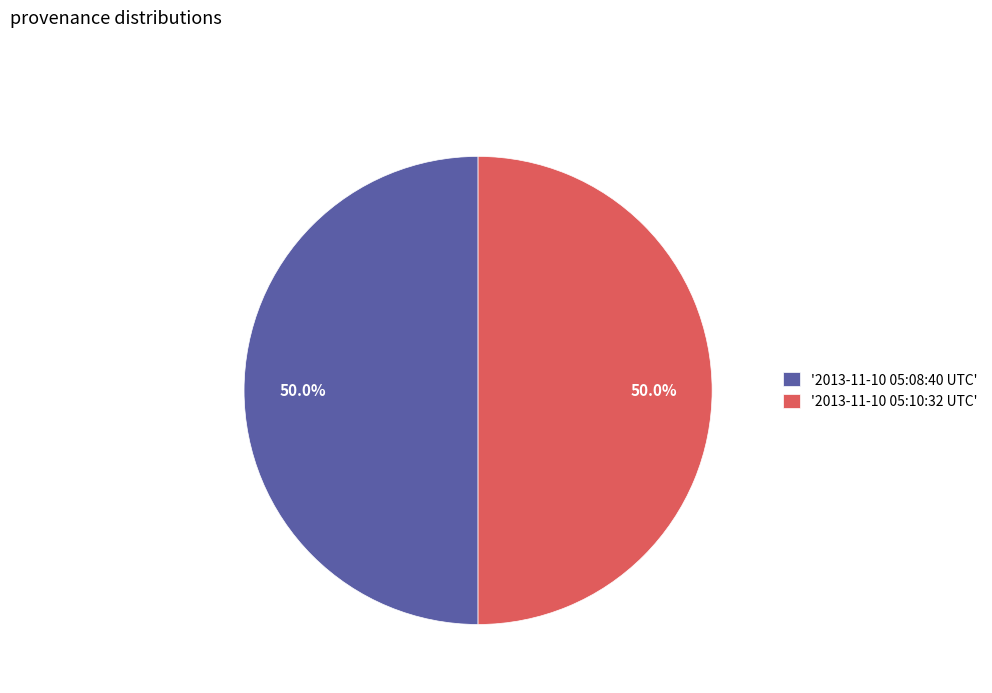

What is the ratio of the value at '2013-11-10 05:08:40 UTC' to the value at '2013-11-10 05:10:32 UTC'?

1.0